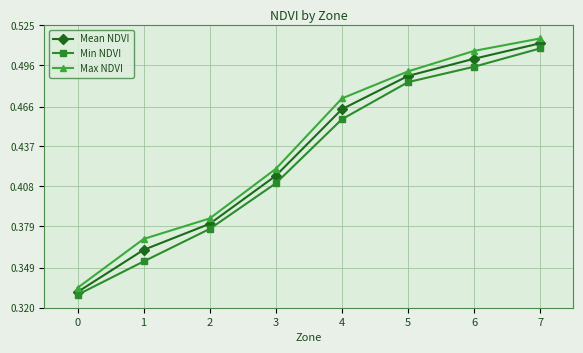

Which series has the largest range (max minus min)?

Max NDVI